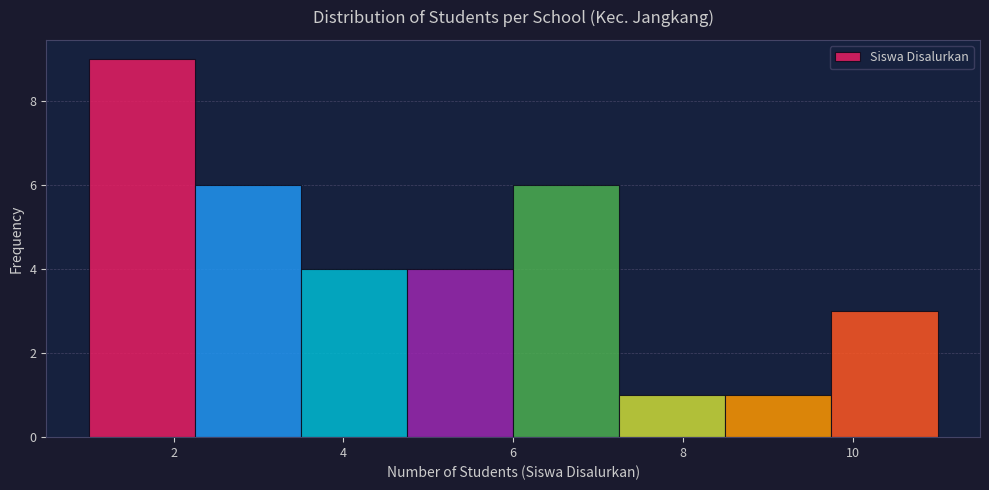

How tall is the bar that spans 1.00 to 2.25 on the x-axis? Neither the bar edges nor the heights are printed on the chart, so give them approximately, as read against the axes.

9